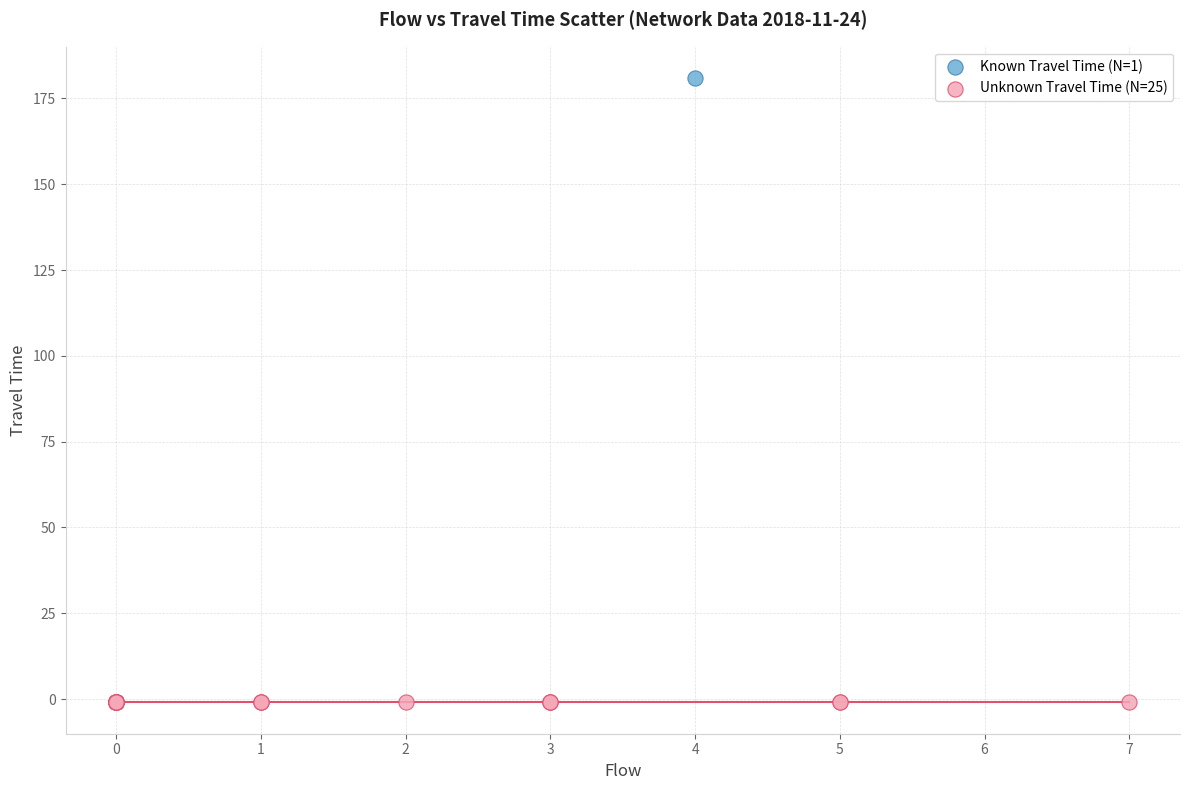

What are all the series names shown in the legend?

Known Travel Time (N=1), Unknown Travel Time (N=25)